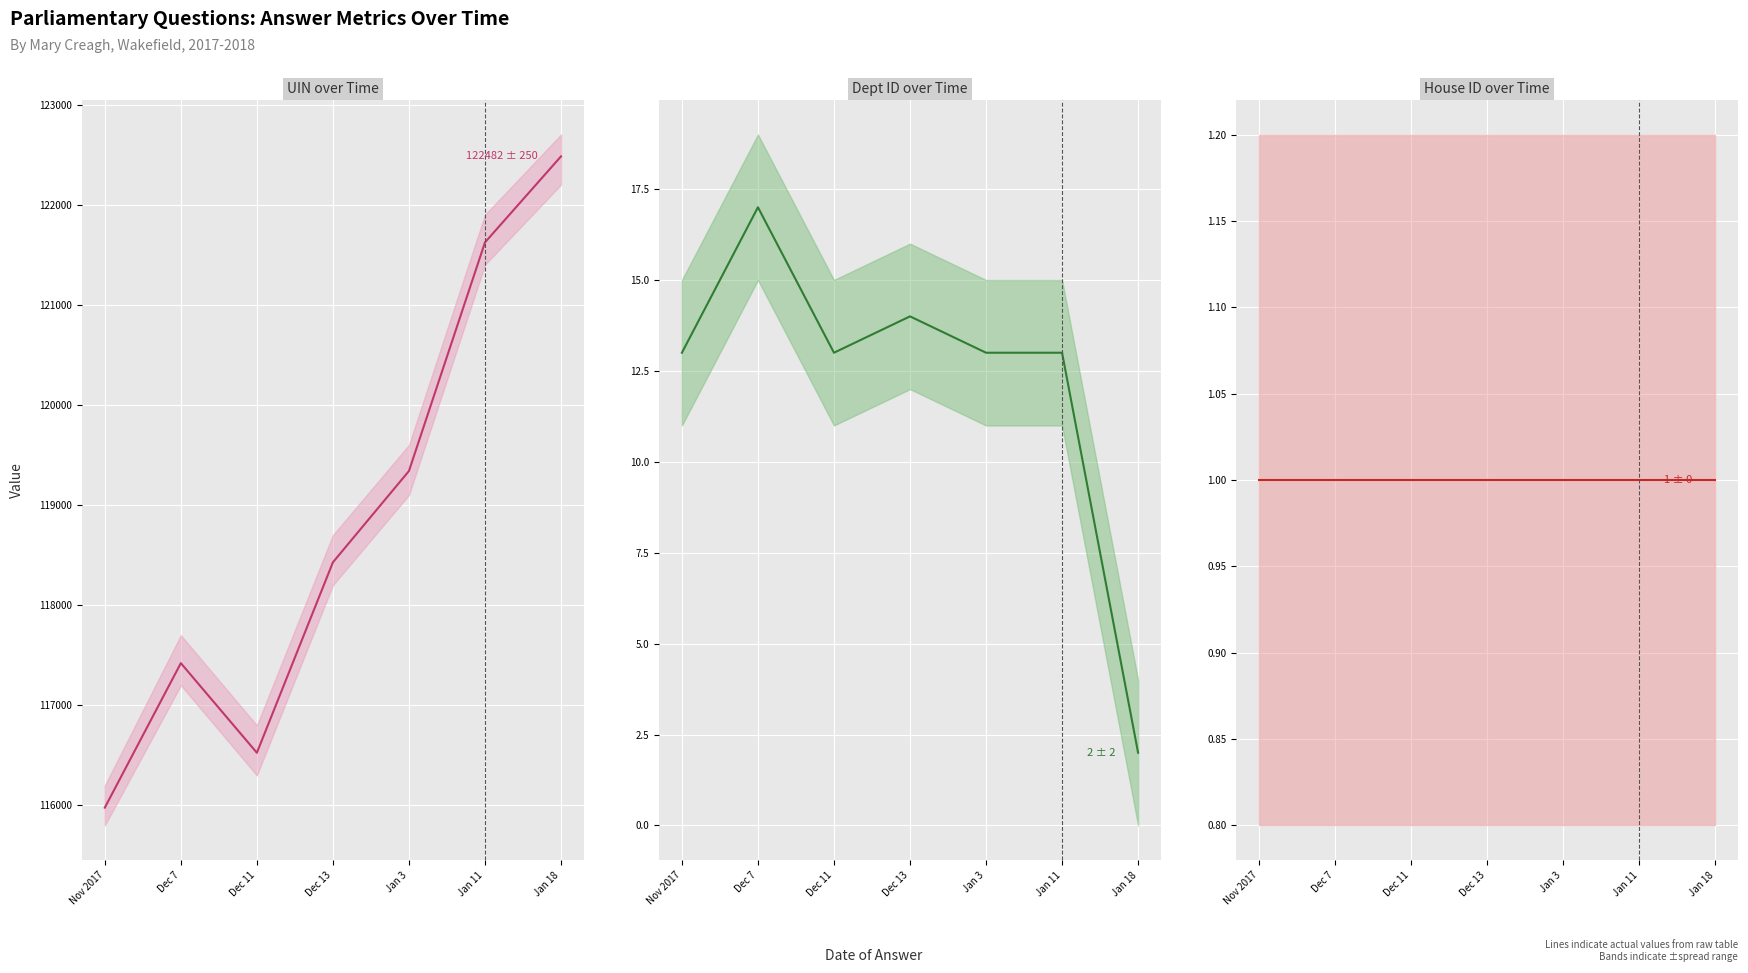

What is the total value across all series at Jan 11?

121637